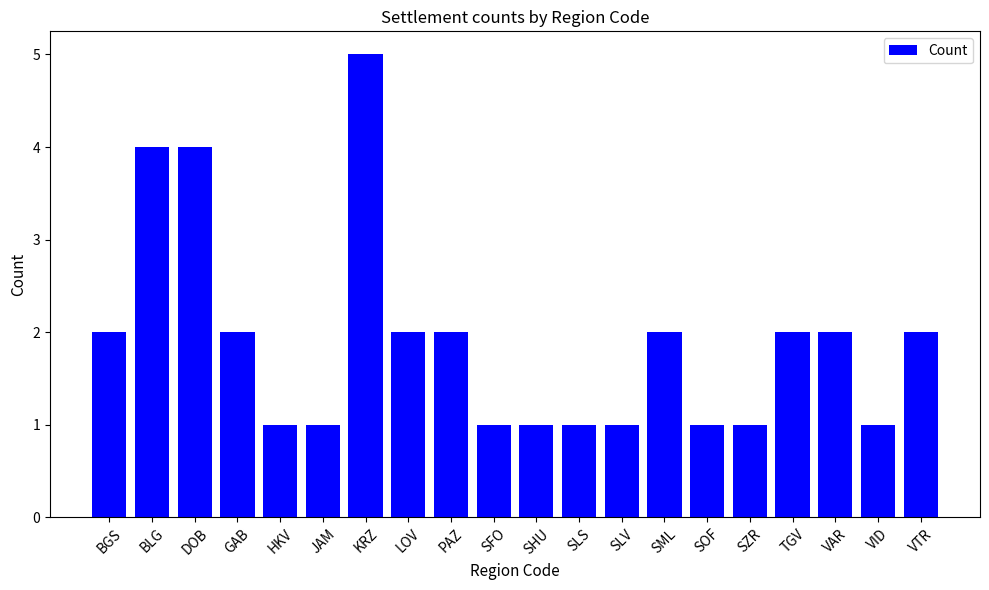

What is the value of the 12th bar from the left?

1